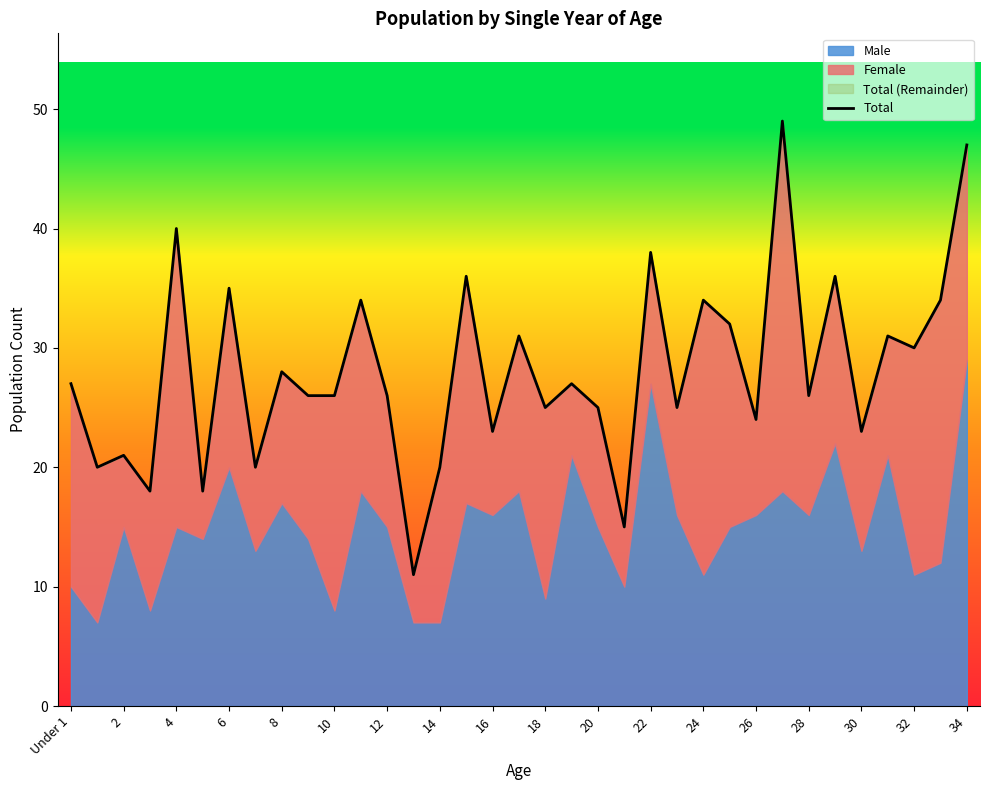

Reading right to left, what are all the values shown in this chart?

47	34	30	31	23	36	26	49	24	32	34	25	38	15	25	27	25	31	23	36	20	11	26	34	26	26	28	20	35	18	40	18	21	20	27